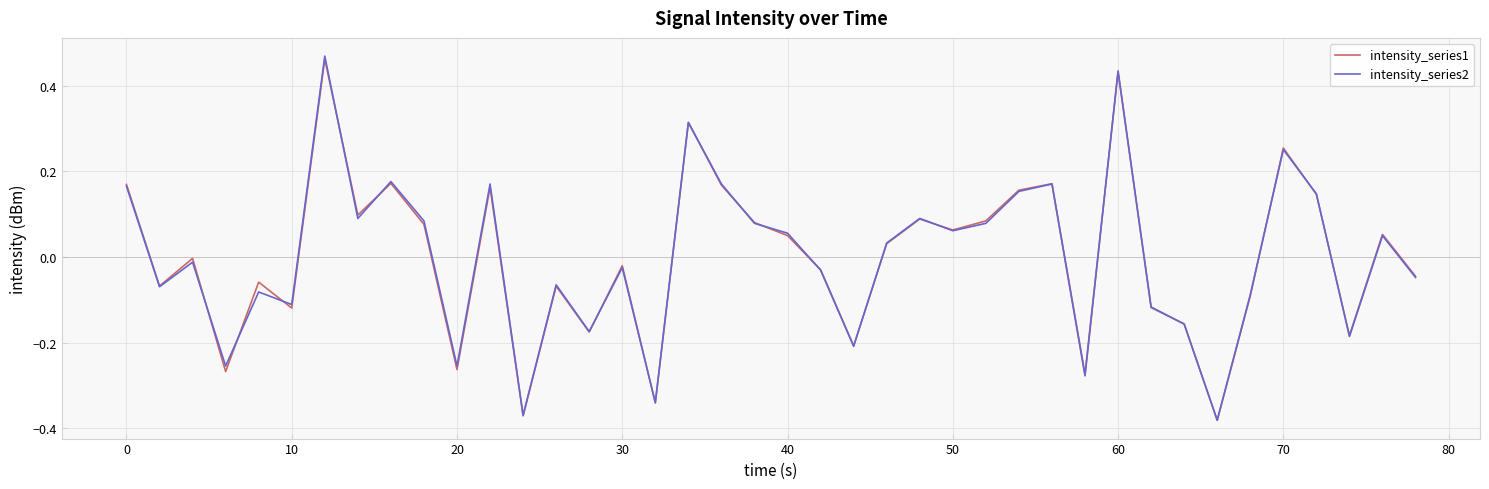

Which series has the widest spread of values?

intensity_series2